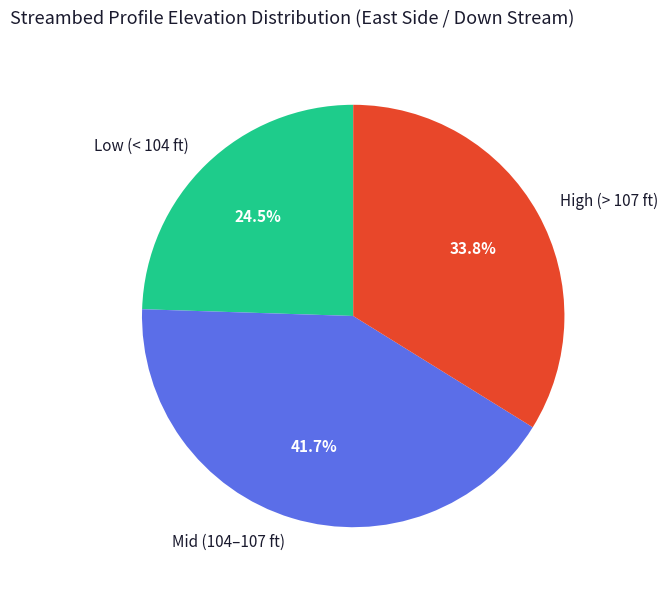

What portion of the pie excludes Mid (104–107 ft)?

58.3%